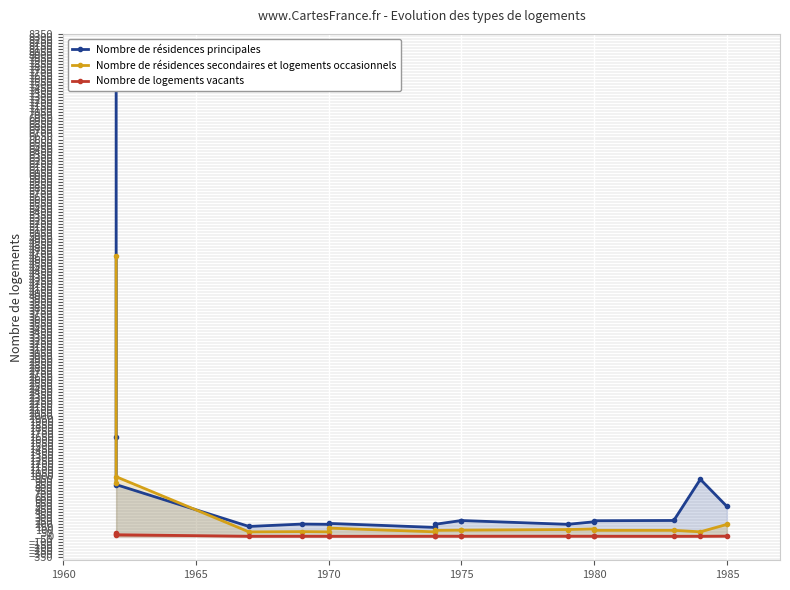

What is the approximate value of Nombre de résidences principales at 1965?

1655.9